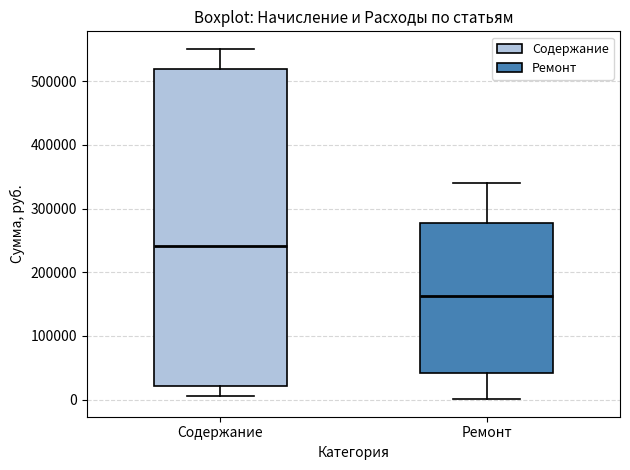

Which box's median line is the lowest?

Ремонт